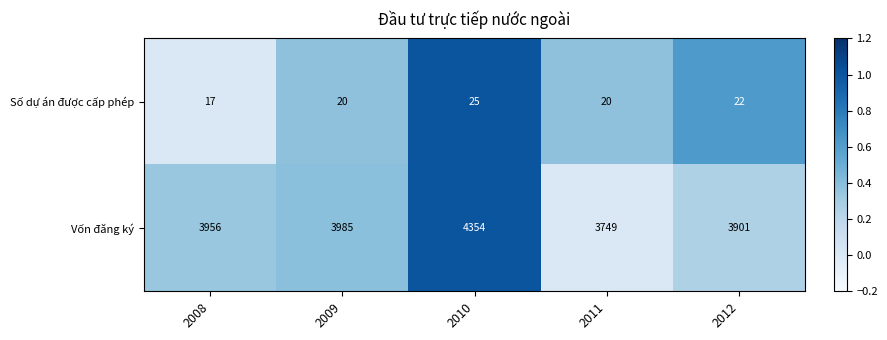

Which series has the widest spread of values?

Vốn đăng ký